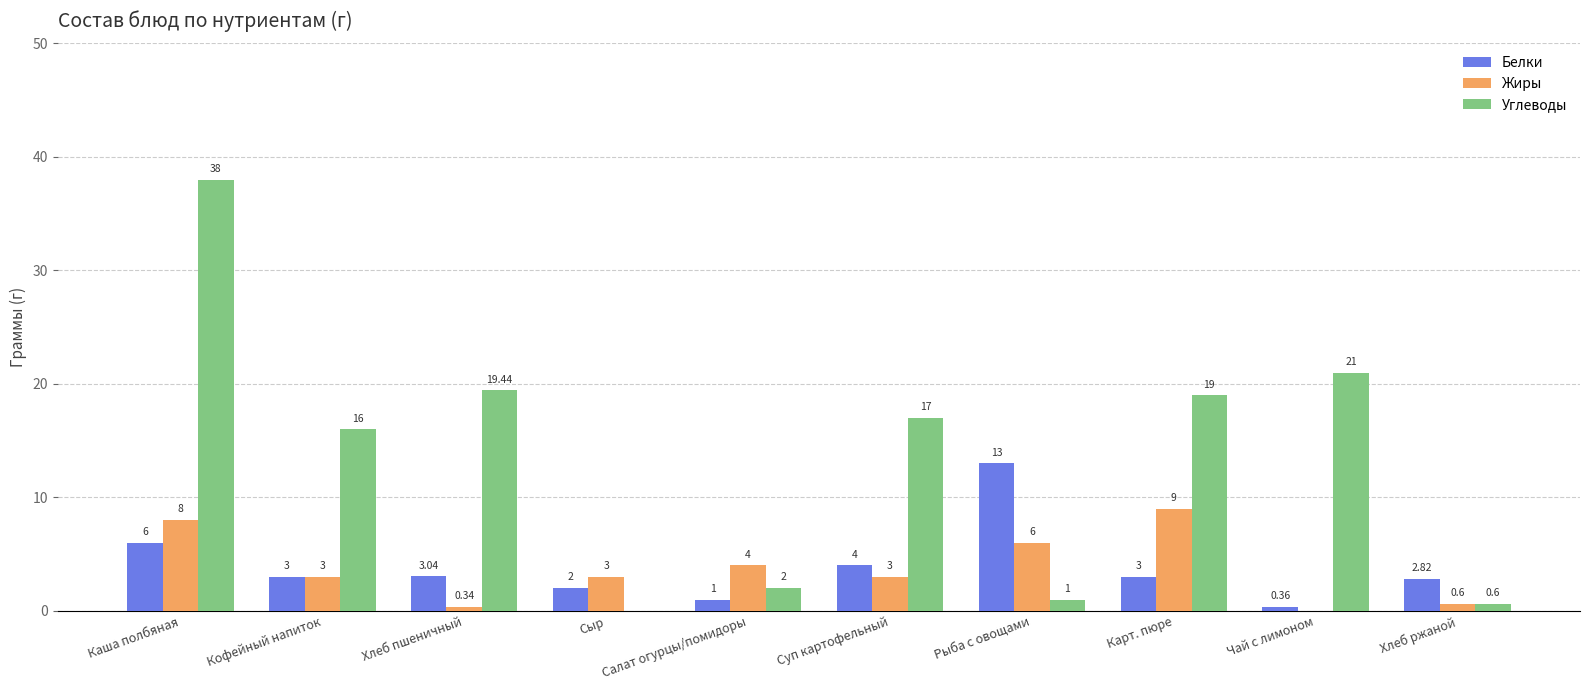

What is the spread (max minus min) of values at Хлеб ржаной?

2.2